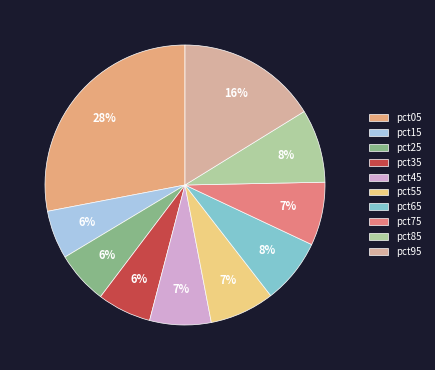

Is the sum of pct55 and pct65 greater than half?

No